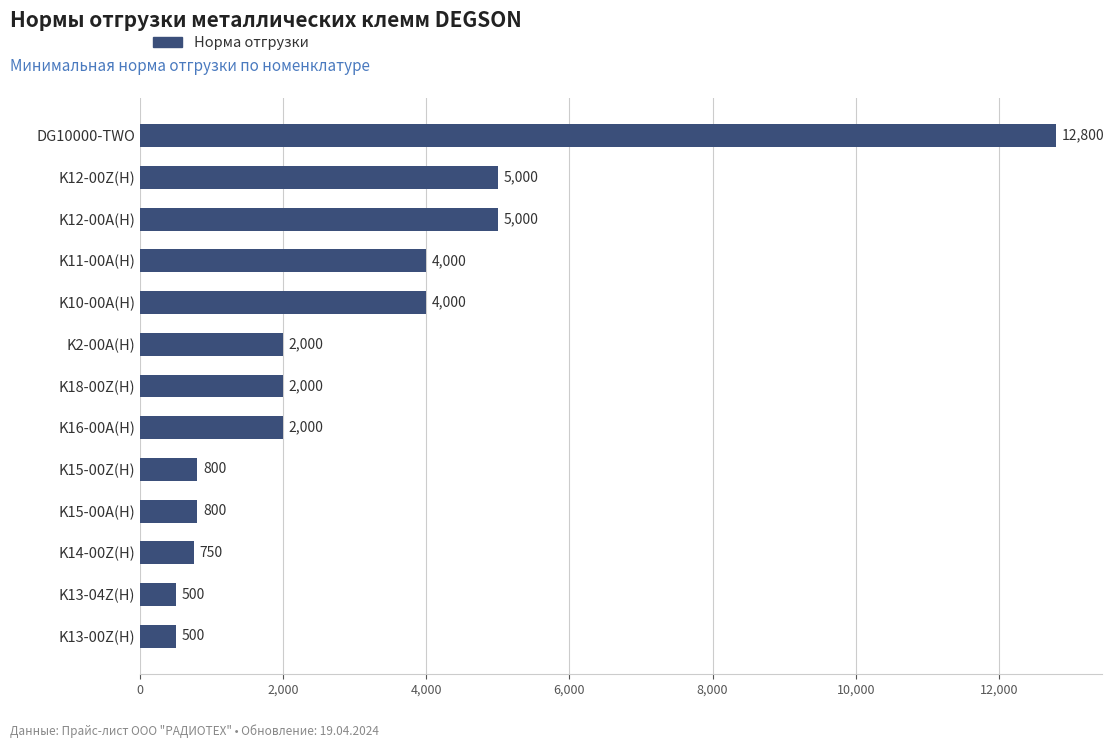

What is the average value?

3088